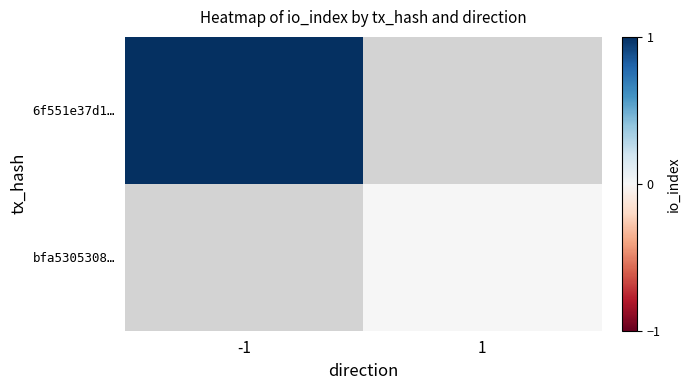

Rank the series at -1 from lowest to highest value.

6f551e37d1…, bfa5305308…